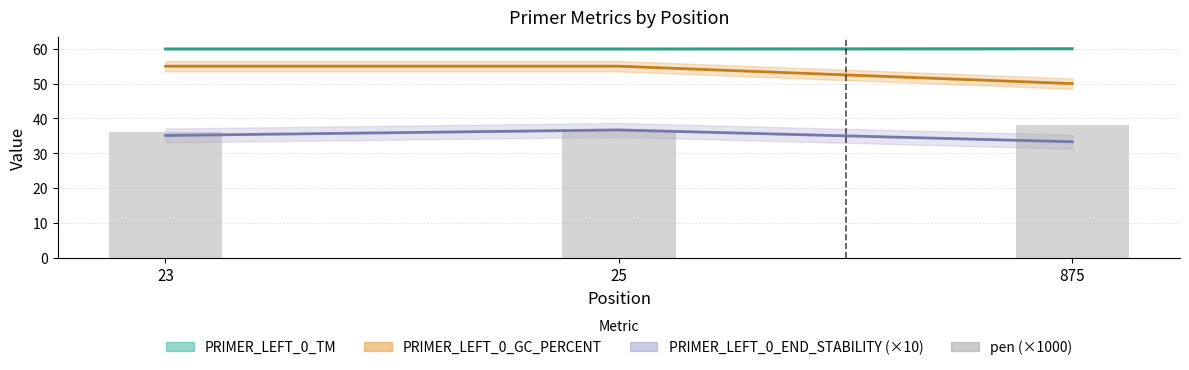

Are the bars horizontal?

No